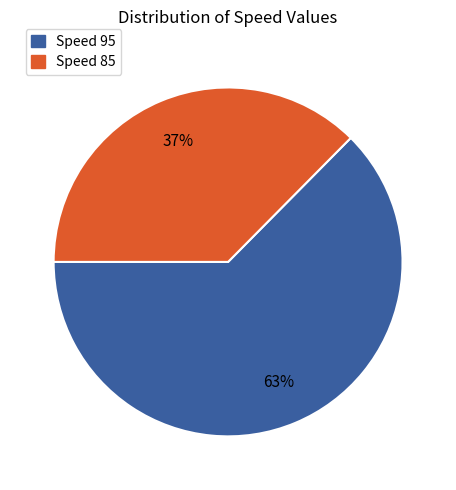

To the nearest percent, what is the average slice percentage?

50%